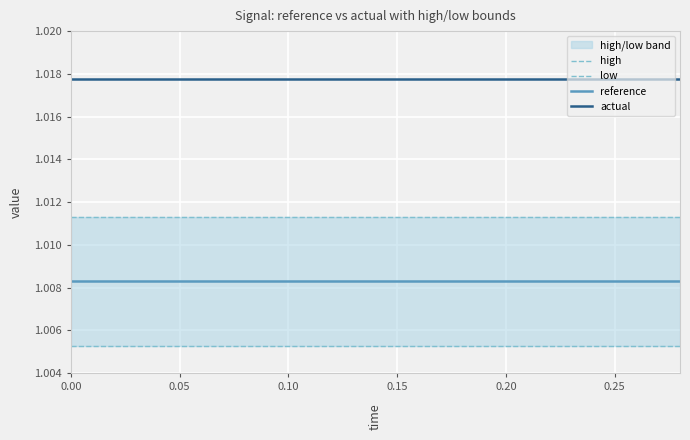

What is the value of the reference point at the 3rd from the left?

1.0